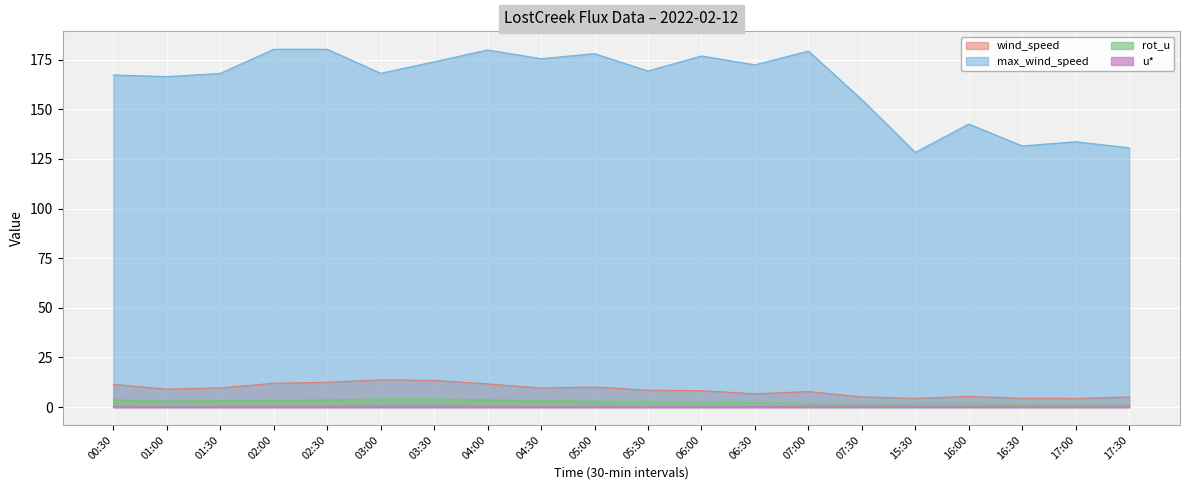

What is the difference between the maximum and second lowest values in the u* series?

0.3